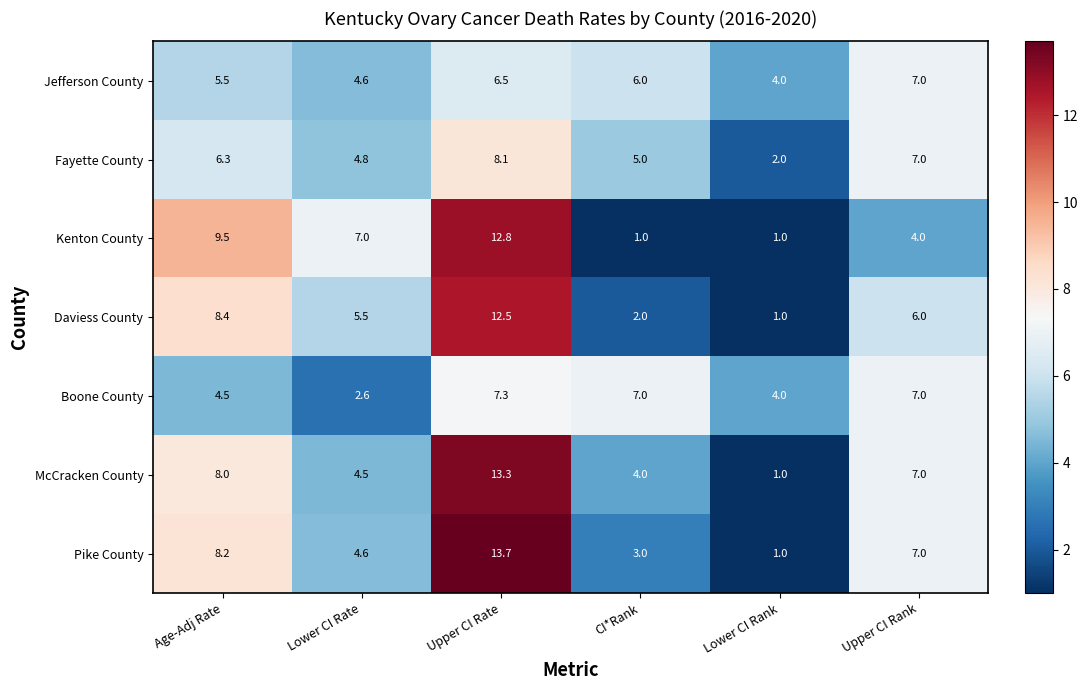

What is the difference between the Daviess County values at CI*Rank and Age-Adj Rate?

6.4